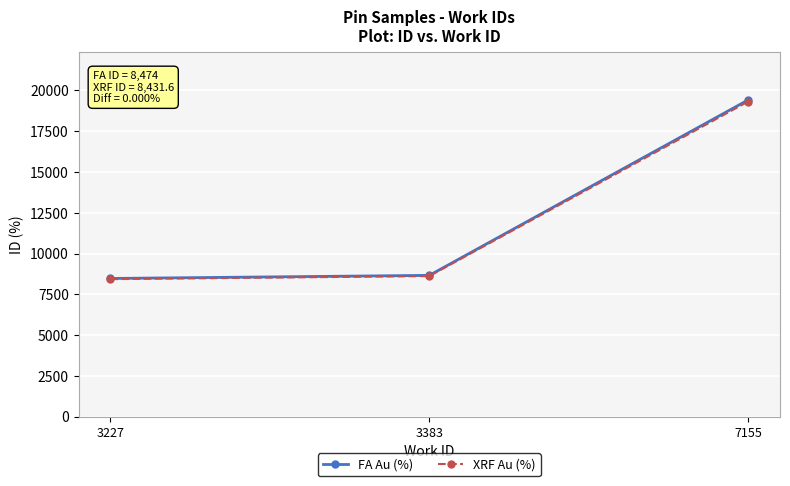

Is it true that FA Au (%) equals 3130.3 at 3227?

False